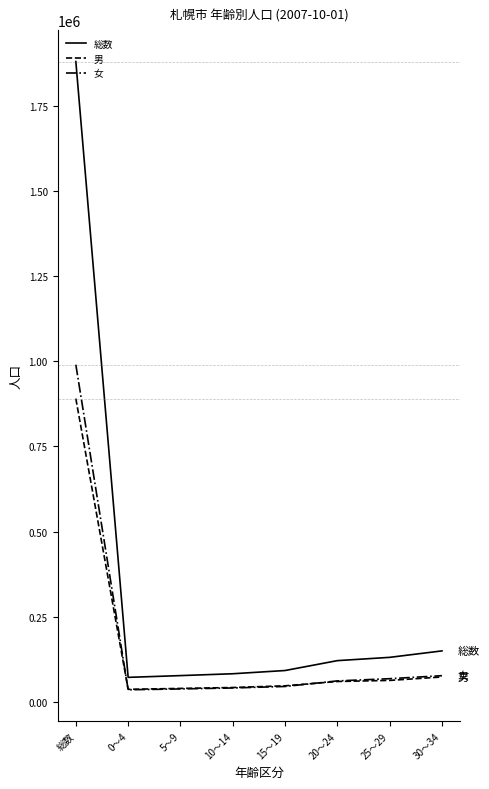

What is the average value of the 男 series?

156252